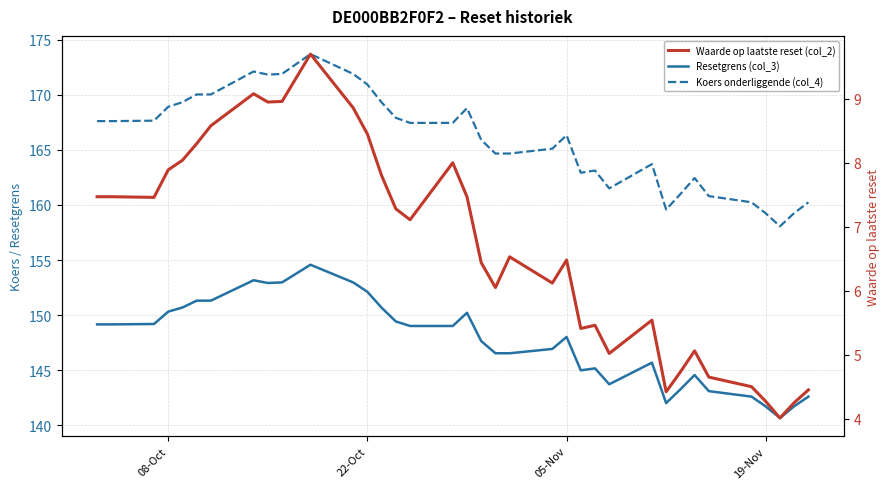

How many data points does each series have?

36